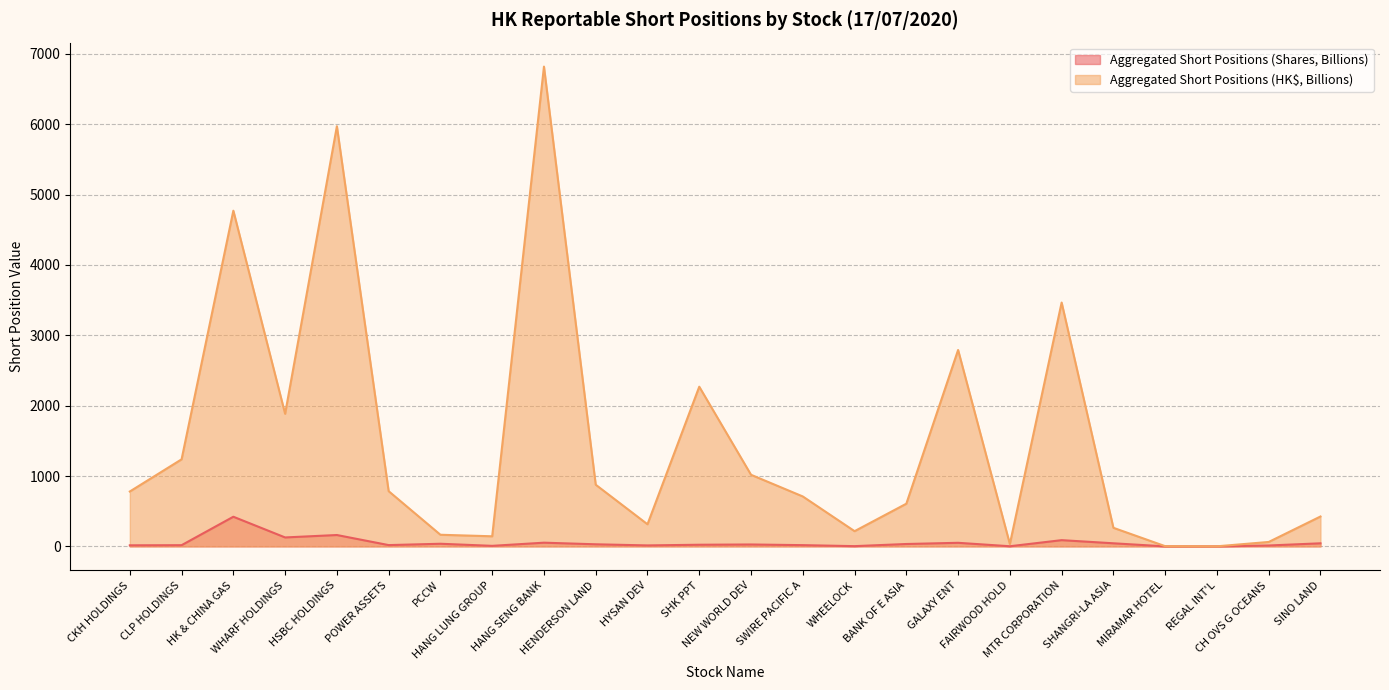

The value of Aggregated Short Positions (HK$, Billions) at HSBC HOLDINGS is 5971.6. True or false?

True